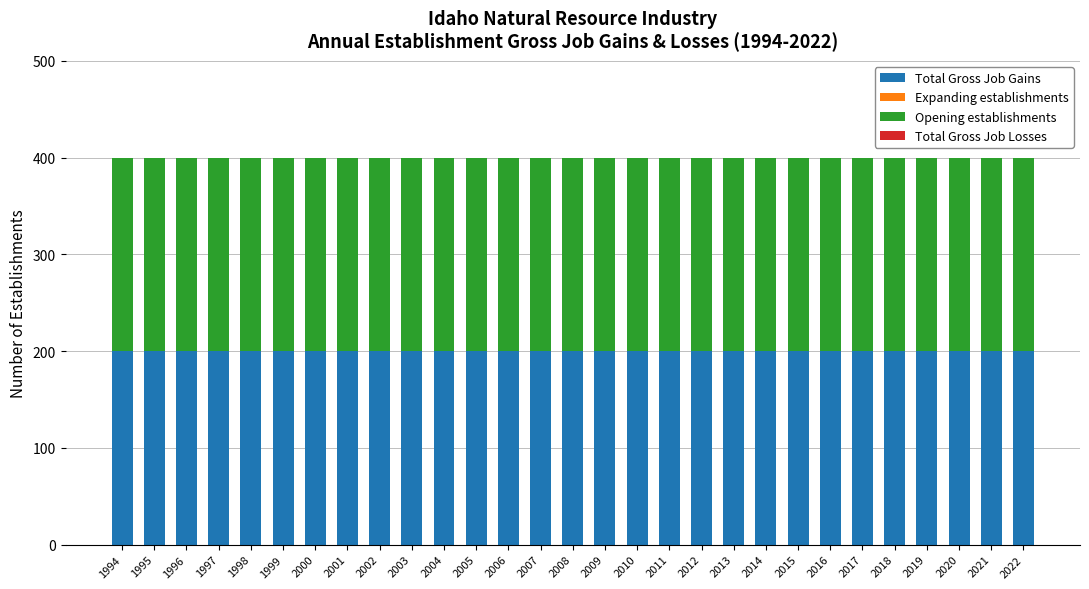

Count the number of categories in the chart.

29